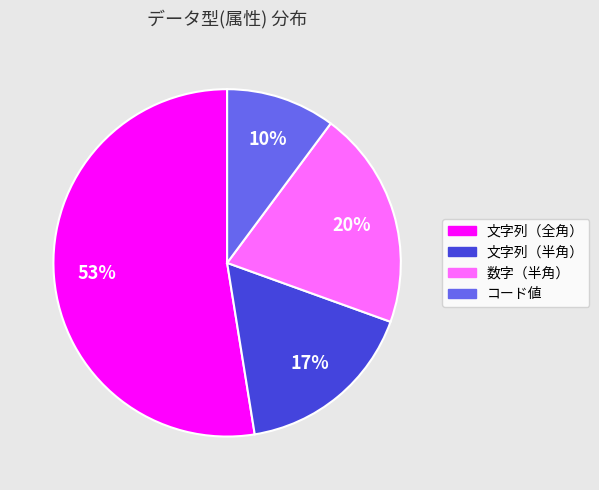

What percentage is the 数字（半角） slice, to the nearest percent?

20%